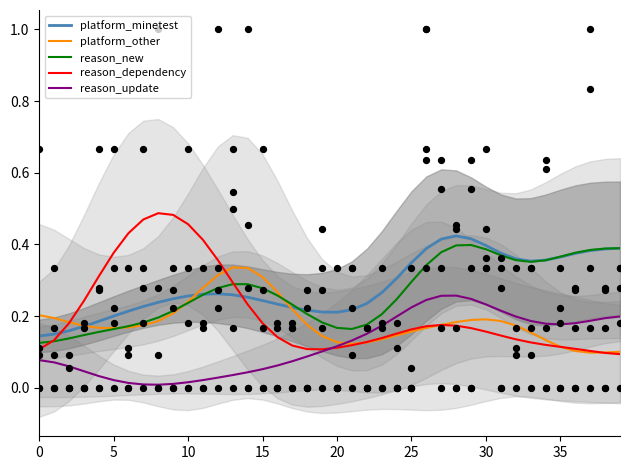

Which series contains the lowest Y value?

reason_update